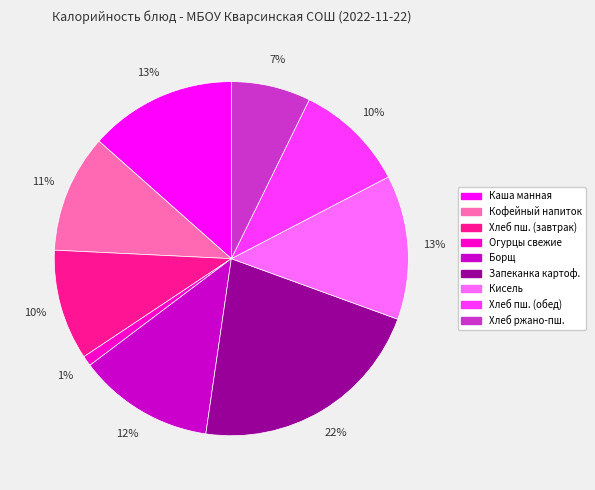

To the nearest percent, what is the average slice percentage?

11%